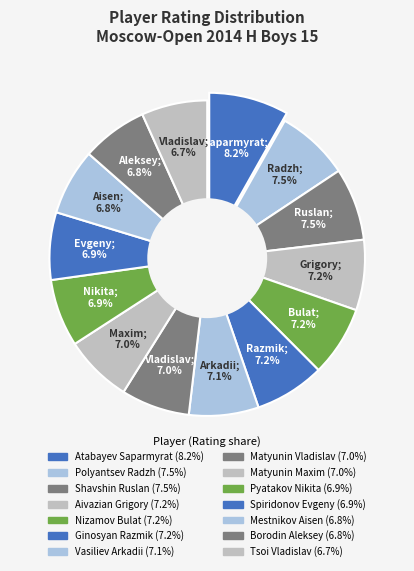

Does any single category account for the majority?

No